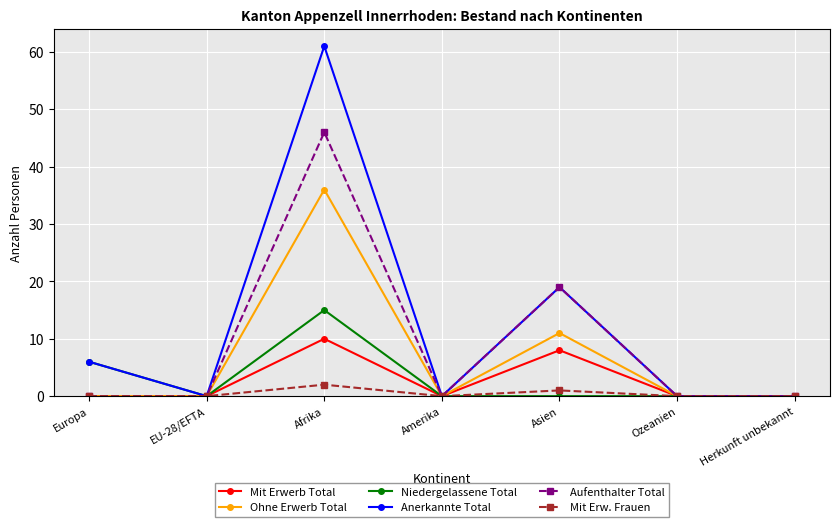

At how many categories does at least one series exceed 9?

2